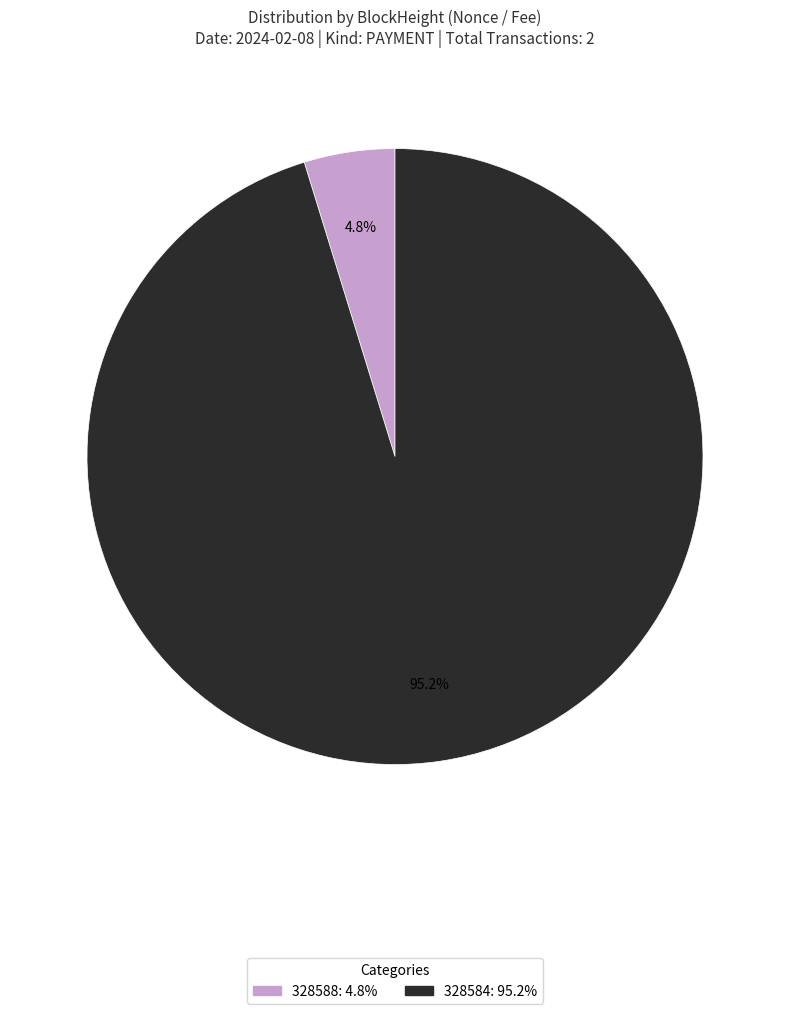

Does 328588 represent more than half of the total?

No